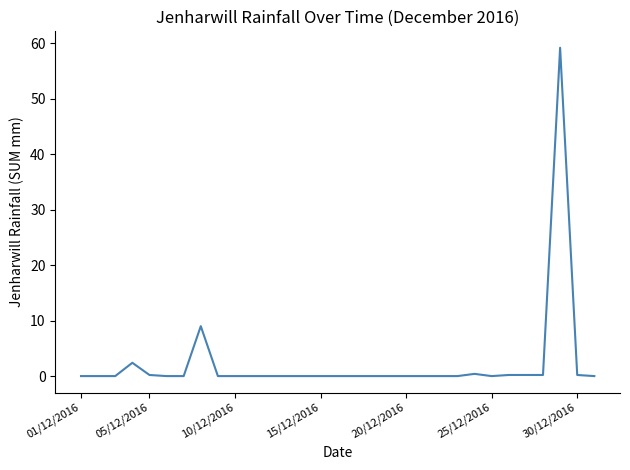

What is the sum of all values?

72.0